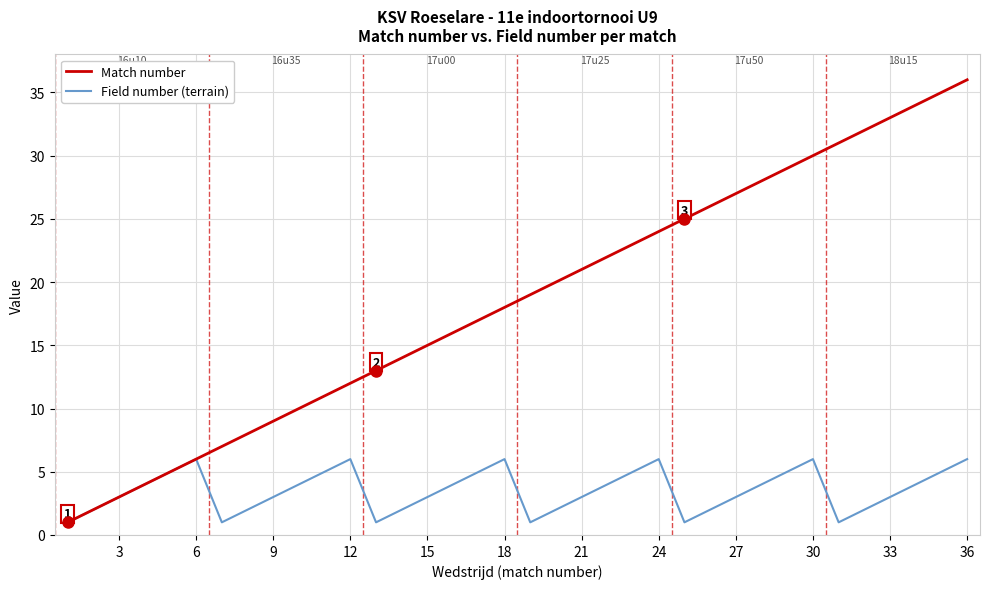

List the series in order of their peak value, lowest first.

Field number (terrain), Match number